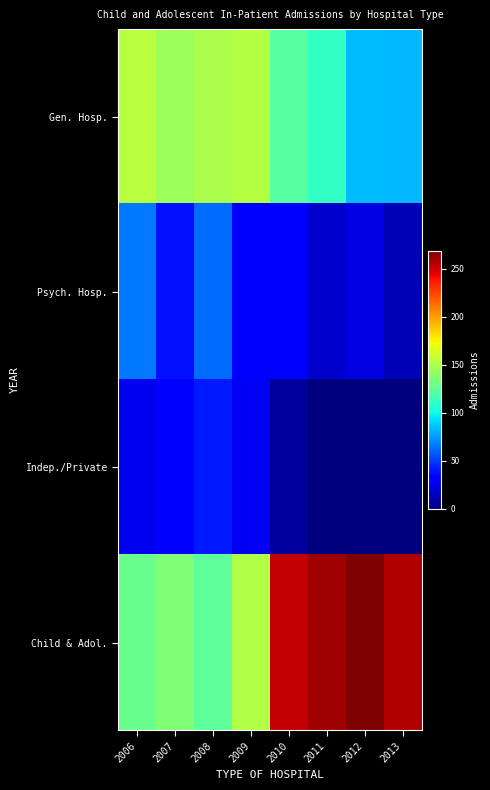

What is the difference between the highest and lowest values at 2010?

246